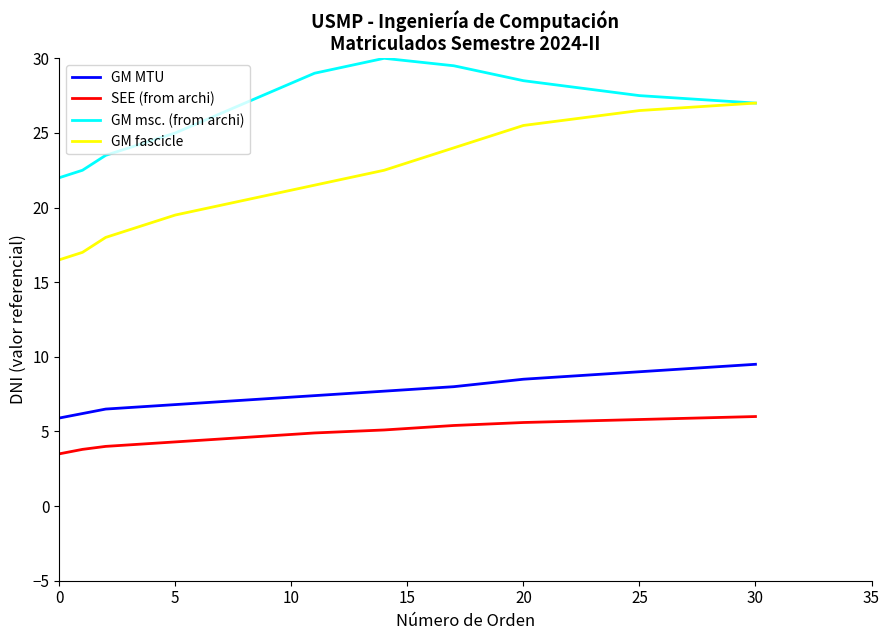

Which series has the largest total across all categories?

GM msc. (from archi)